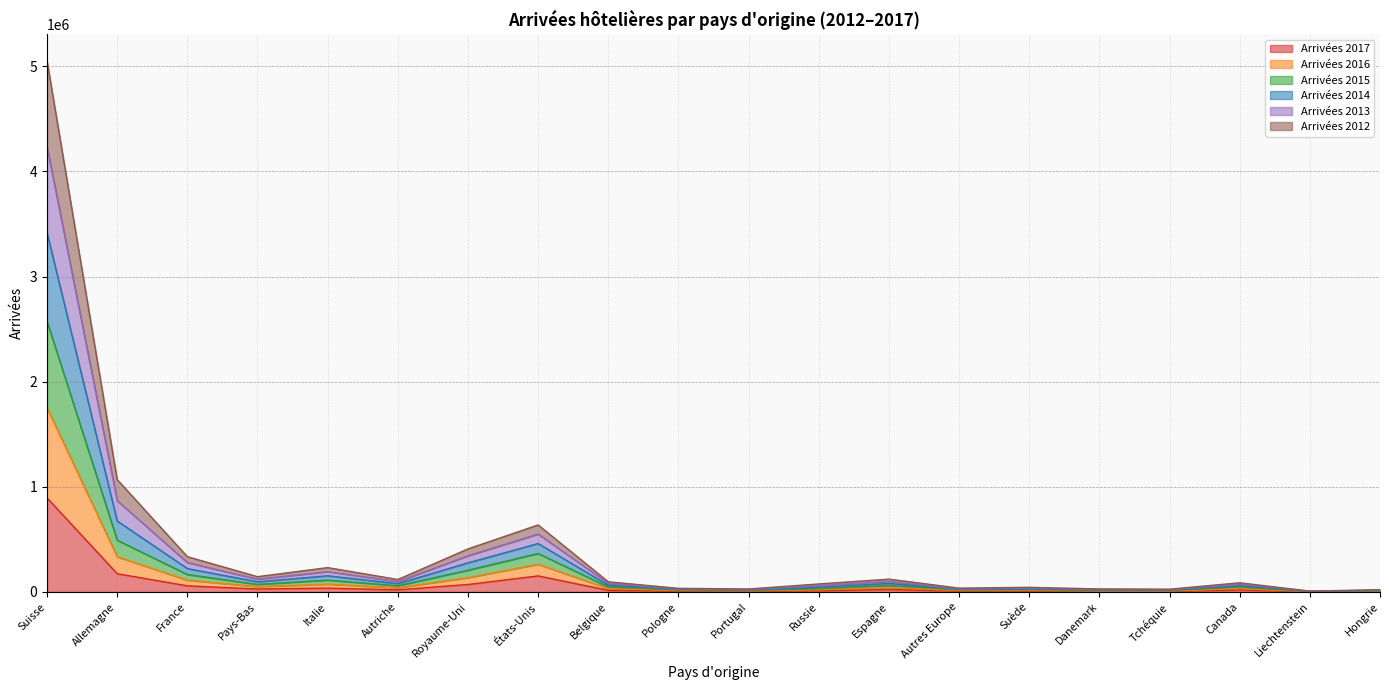

What is the total value across all series at Allemagne?

1068672